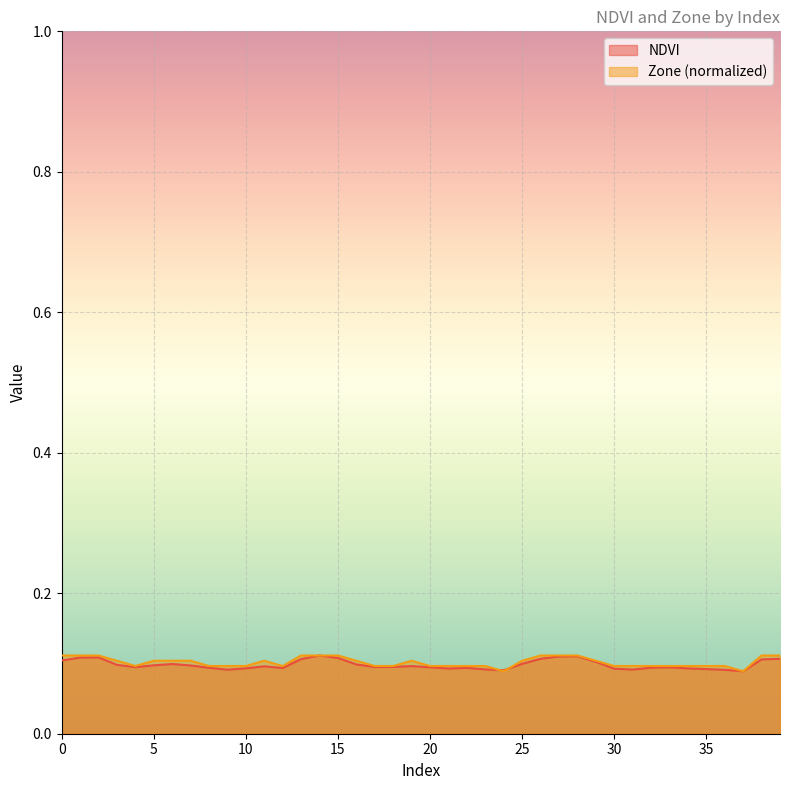

What is the maximum value shown in the chart?

0.1